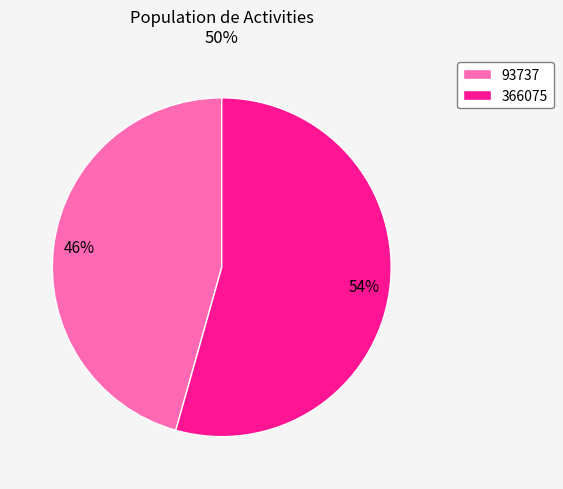

To the nearest percent, what portion does 366075 represent?

54%